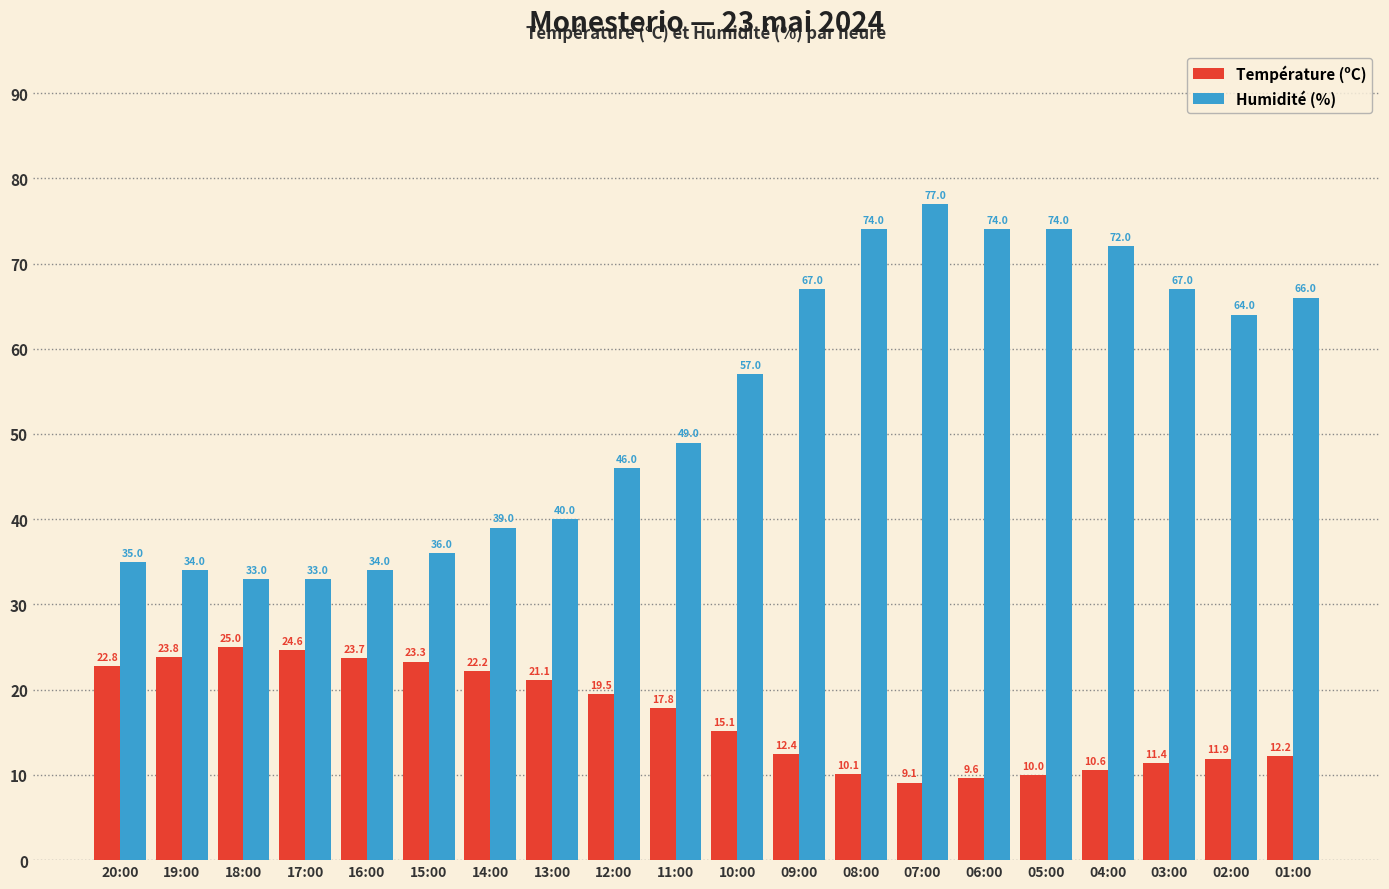

Rank the series by their average value, from highest to lowest.

Humidité (%), Température (ºC)